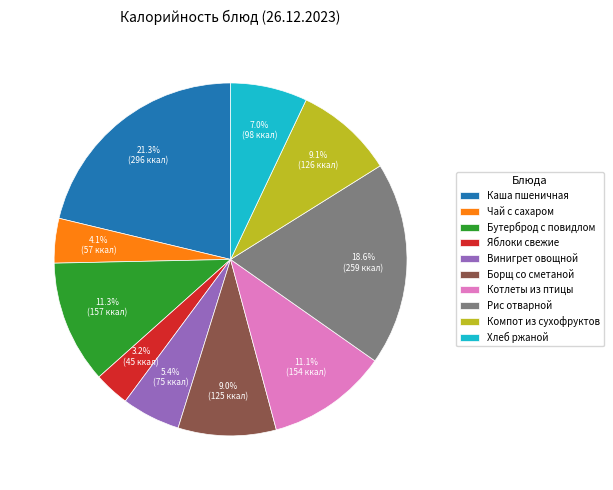

Do Бутерброд с повидлом and Винигрет овощной together represent more than half of the pie?

No